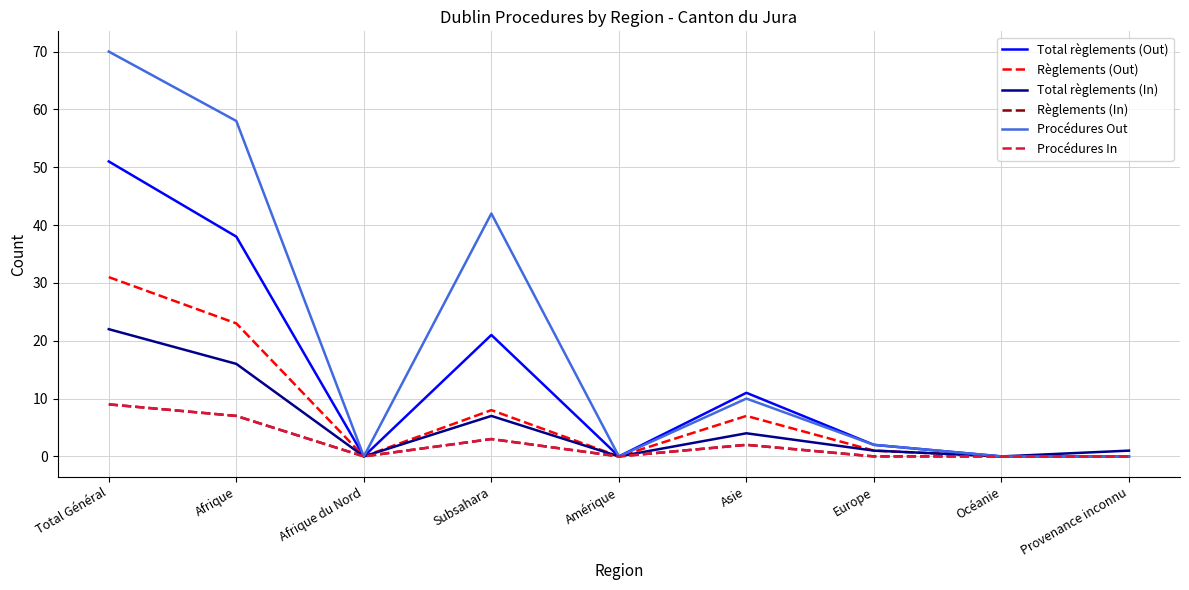

What is the maximum value shown in the chart?

70